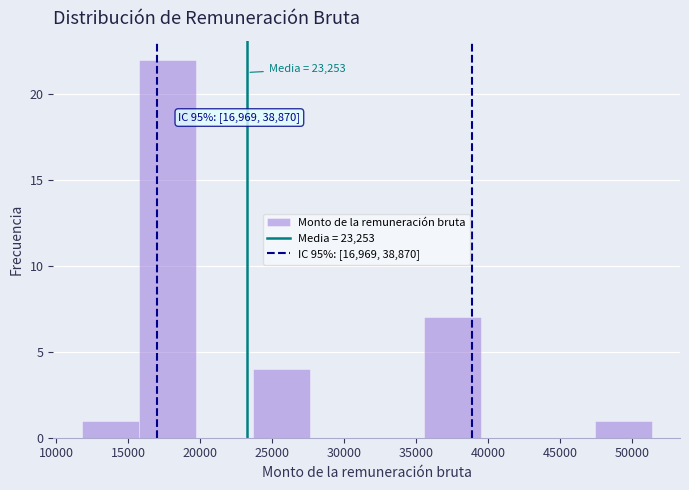

Over which range of the x-axis is the bar tallest?

15500 to 19500